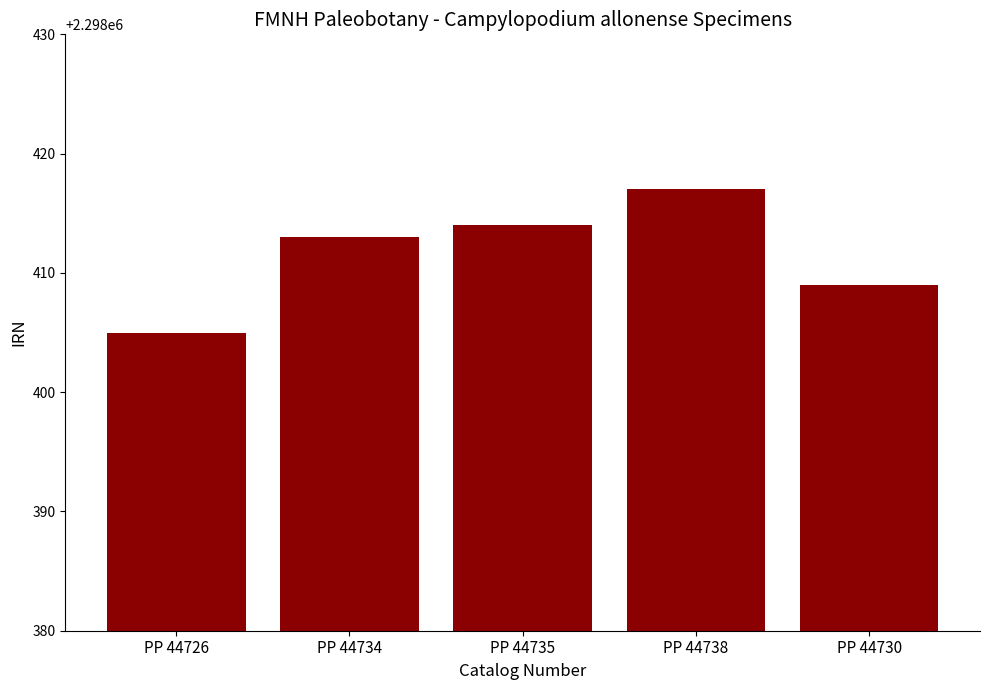

How many data points are less than 2298413?

2